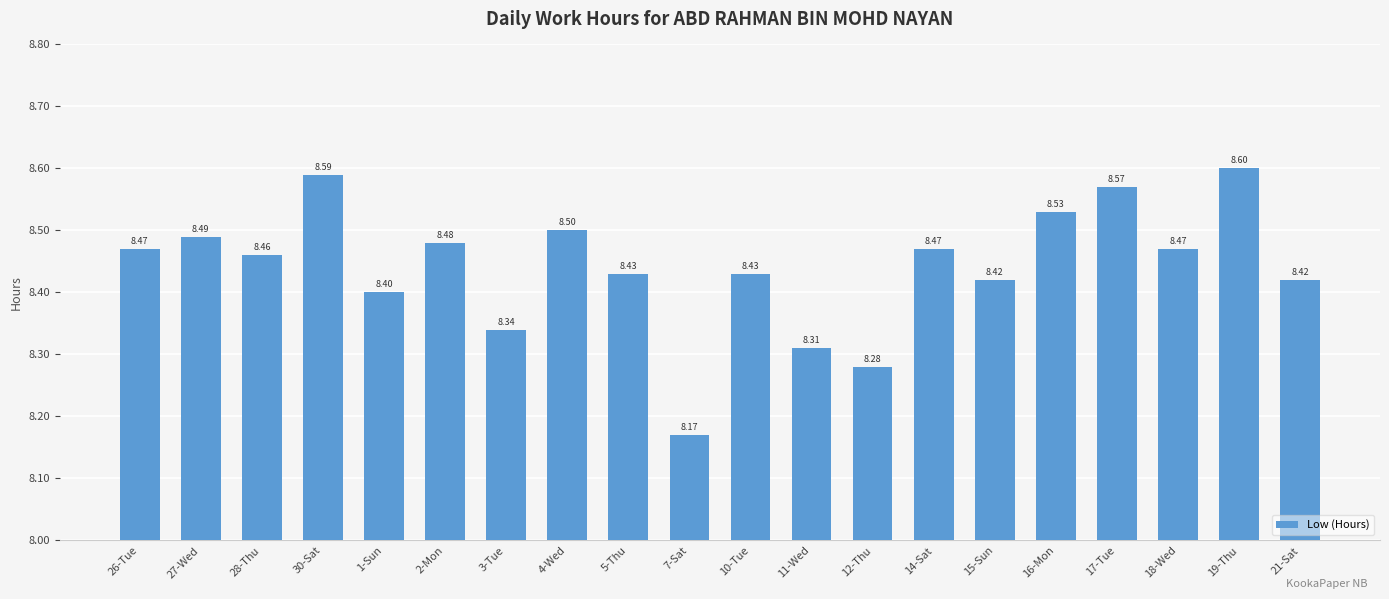

Which has a higher value, 11-Wed or 2-Mon?

2-Mon